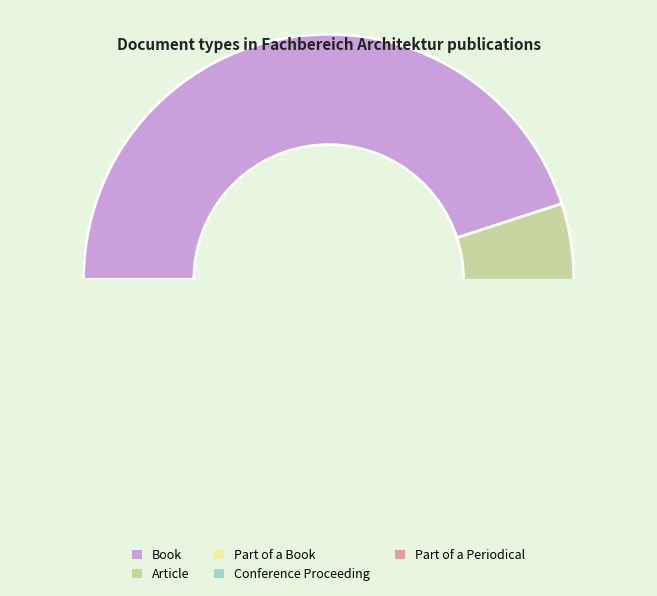

Rank the categories by value from lowest to highest.

Part of a Book, Conference Proceeding, Part of a Periodical, Article, Book